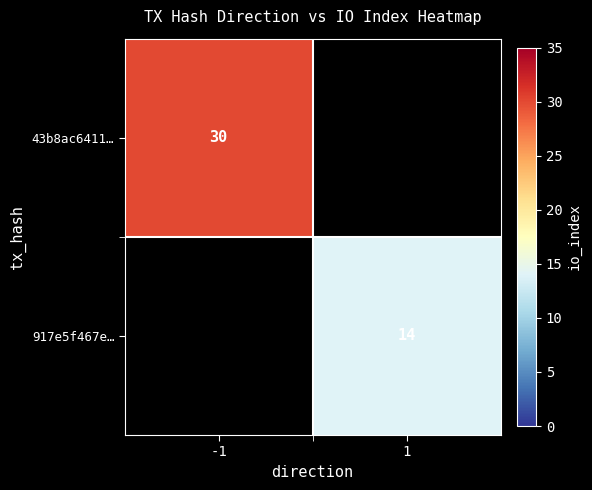

Is it true that 43b8ac6411… equals 49 at -1?

False